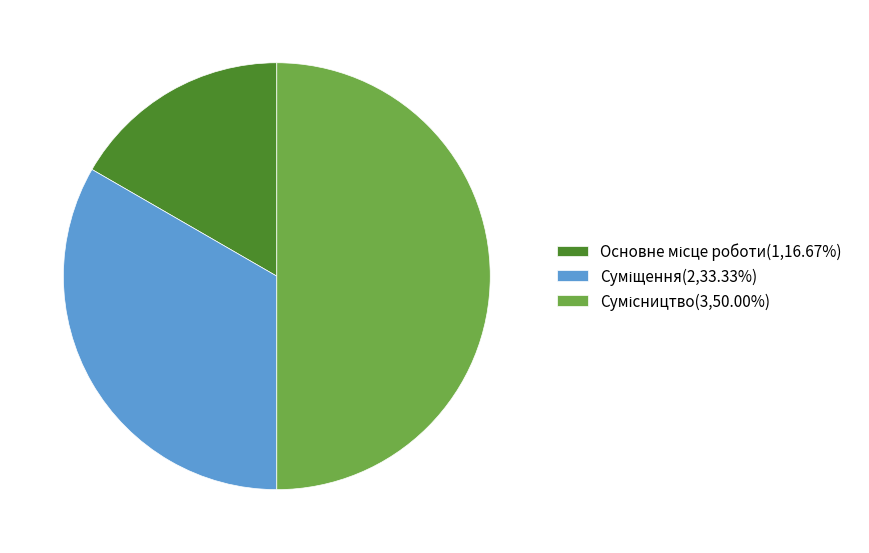

Rank the categories by value from lowest to highest.

Основне місце роботи, Суміщення, Сумісництво